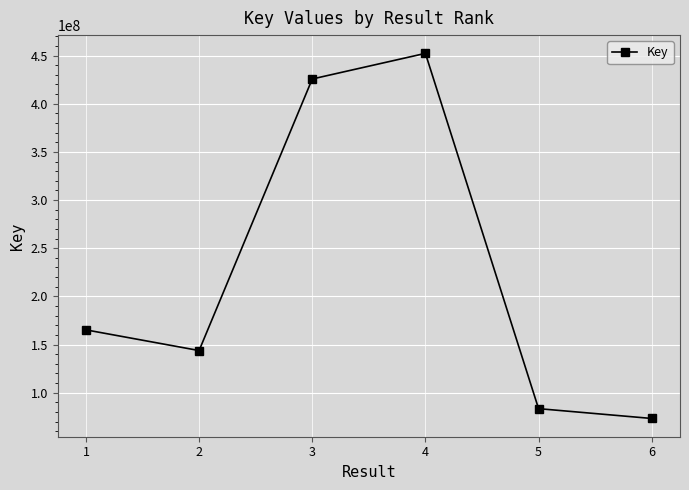

Rank the categories by value from lowest to highest.

6, 5, 2, 1, 3, 4